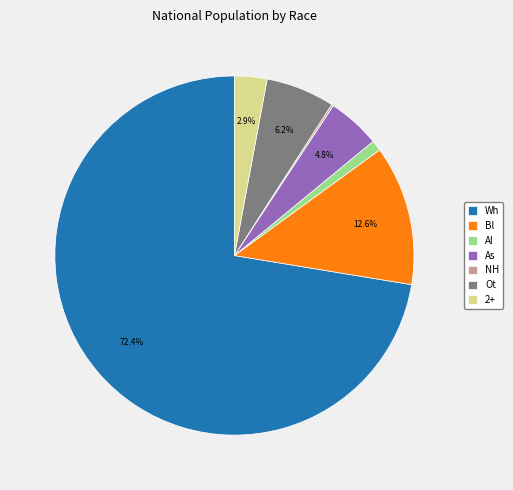

Which has a higher value, Bl or AI?

Bl